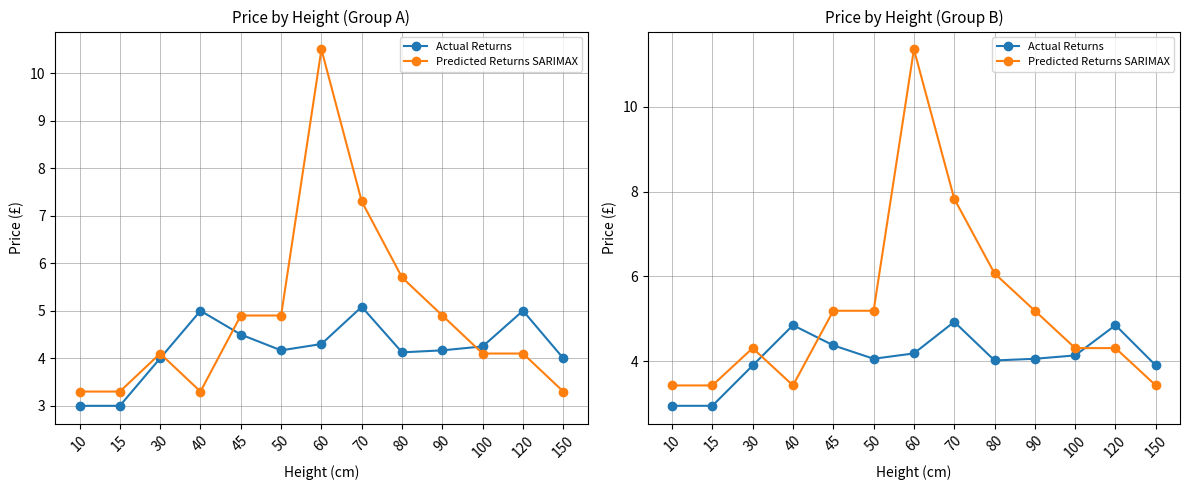

How many interior local peaks does the Actual Returns series have?

3